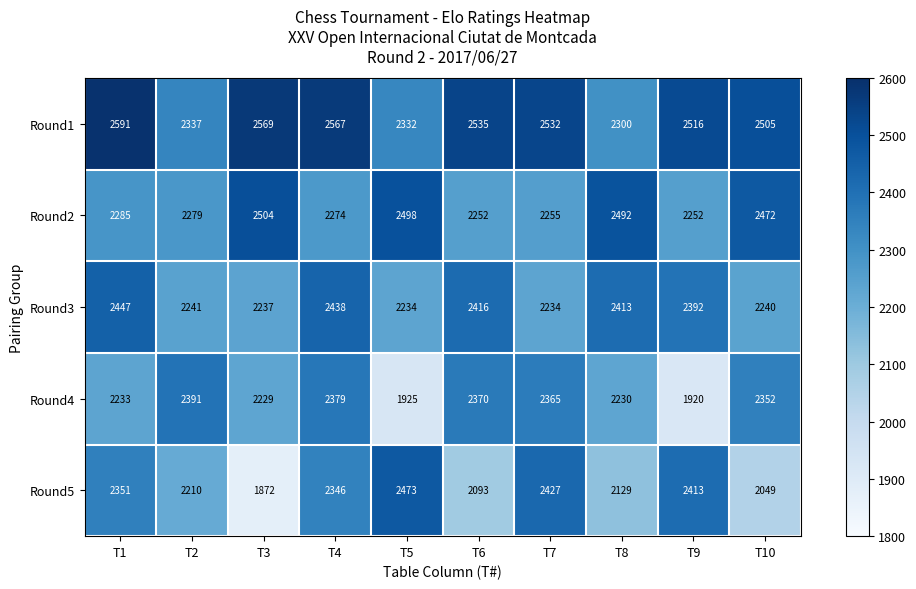

The value of Round3 at T1 is 2447. True or false?

True